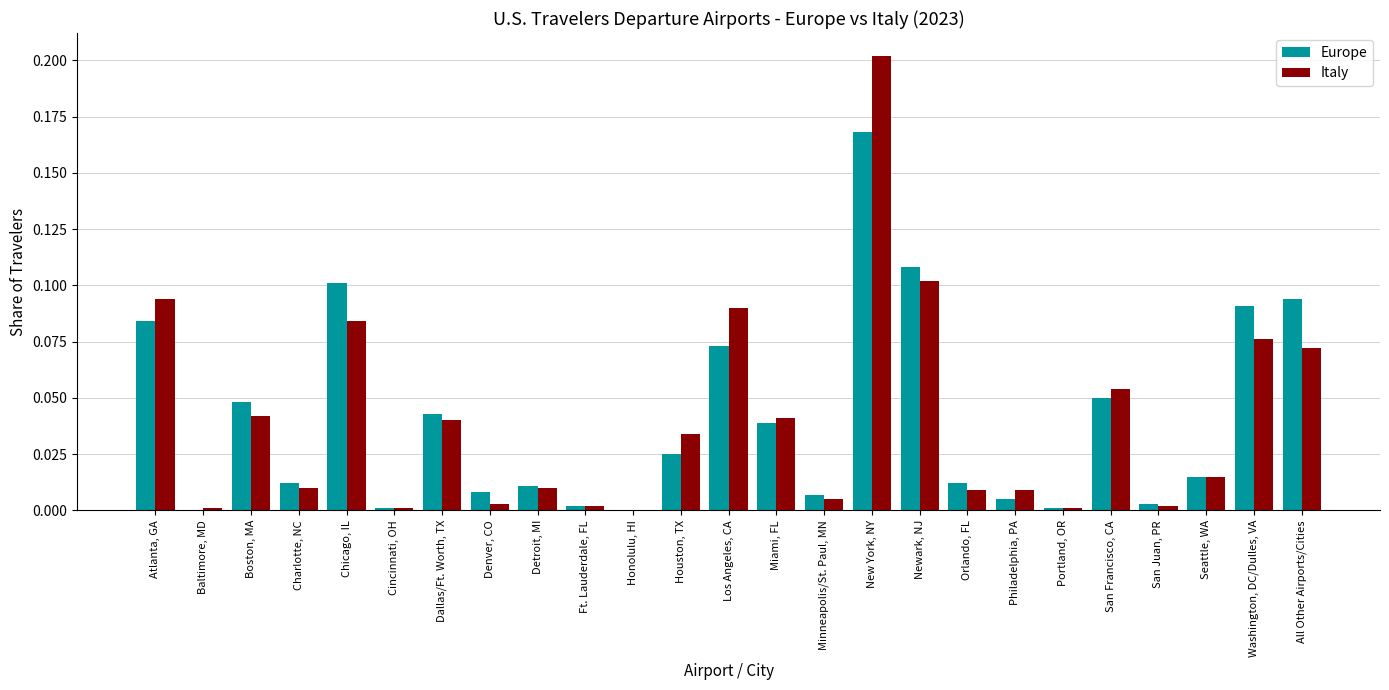

Is it true that Italy equals 0.1 at All Other Airports/Cities?

True